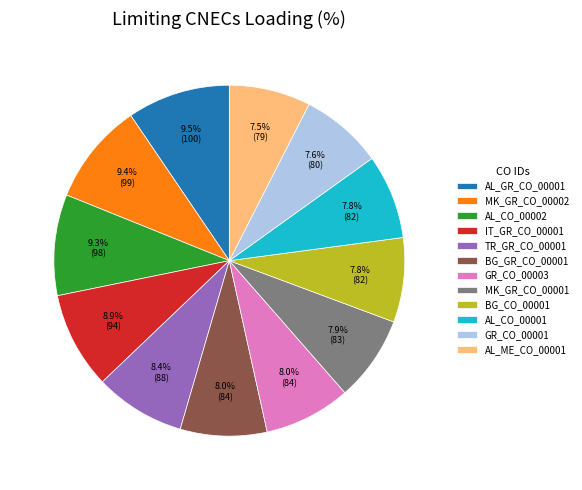

True or false: BG_GR_CO_00001 accounts for 8% of the total.

True